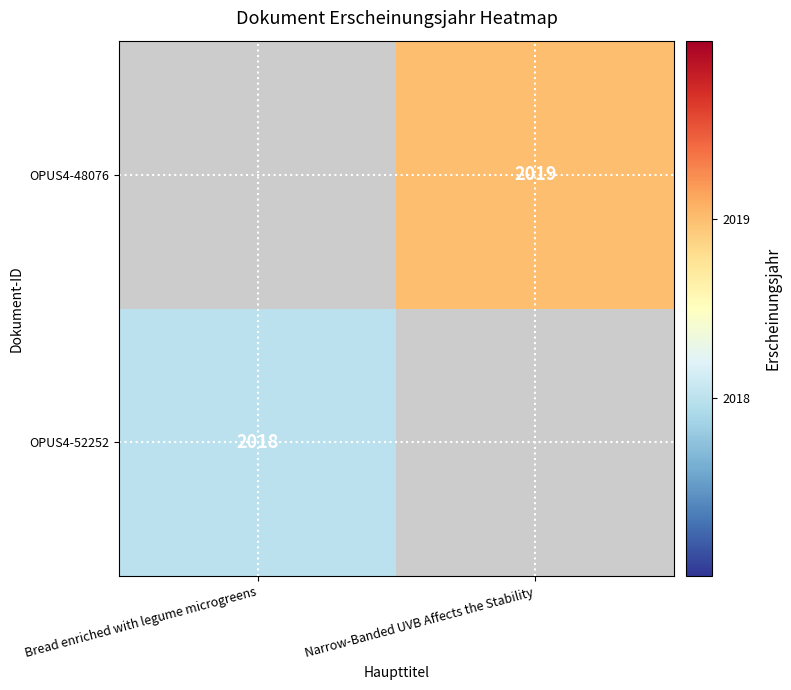

The OPUS4-48076 series shows 863 at Narrow-Banded UVB Affects the Stability. True or false?

False